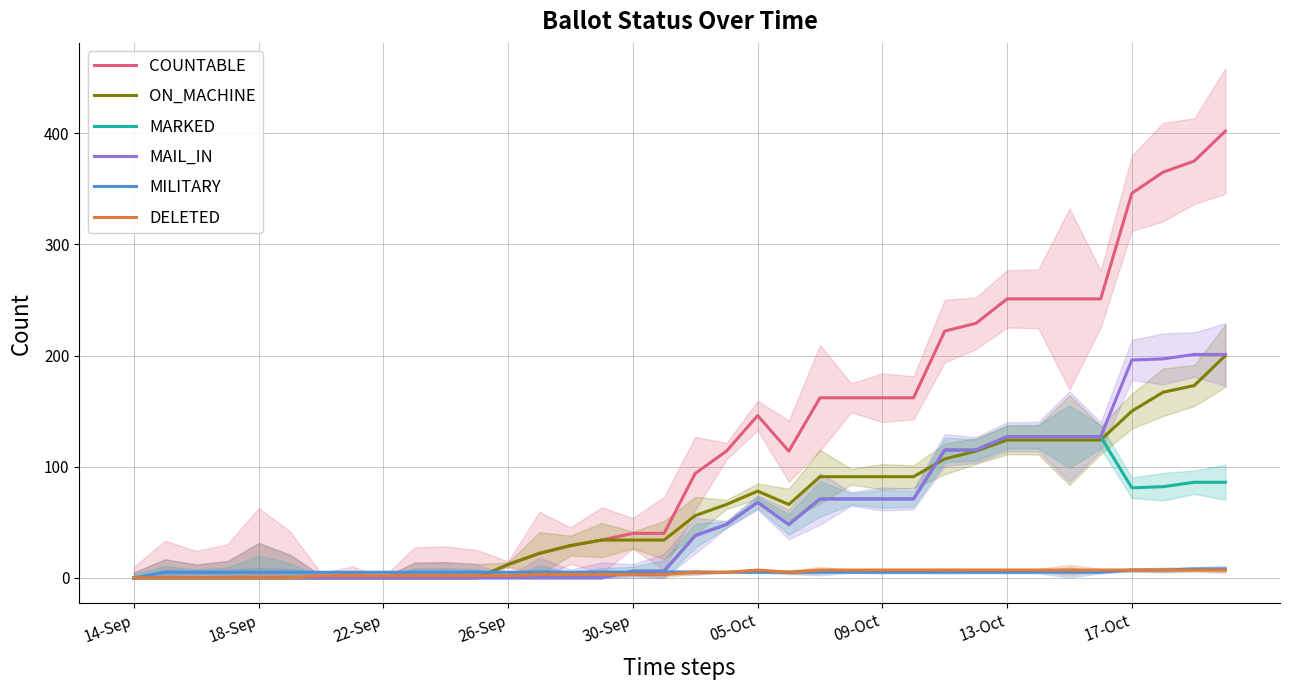

How many data points does each series have?

36